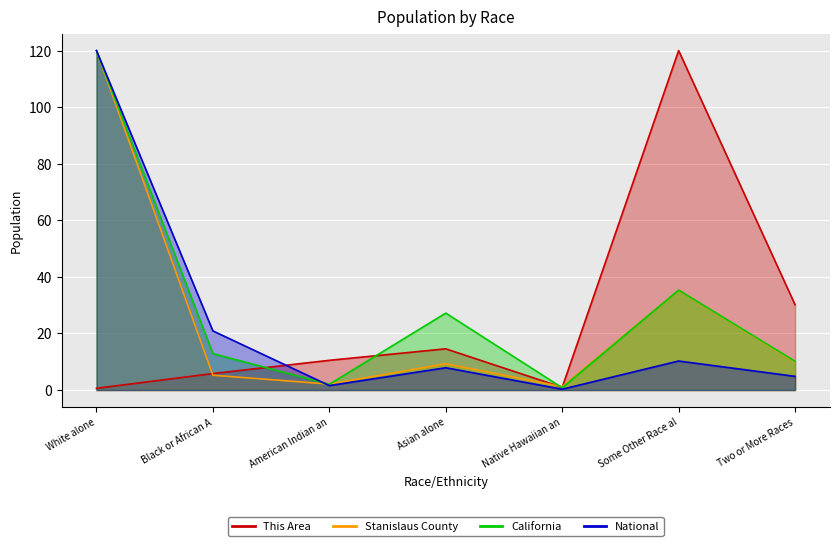

True or false: This Area and California intersect in this chart.

True